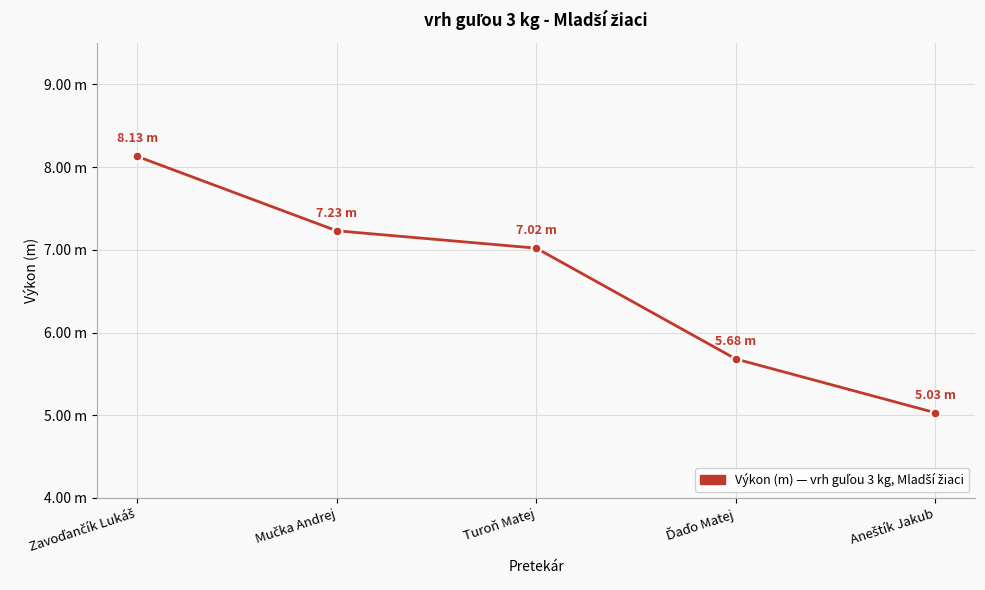

What is the change in value from Ďaďo Matej to Aneštík Jakub?

-0.6